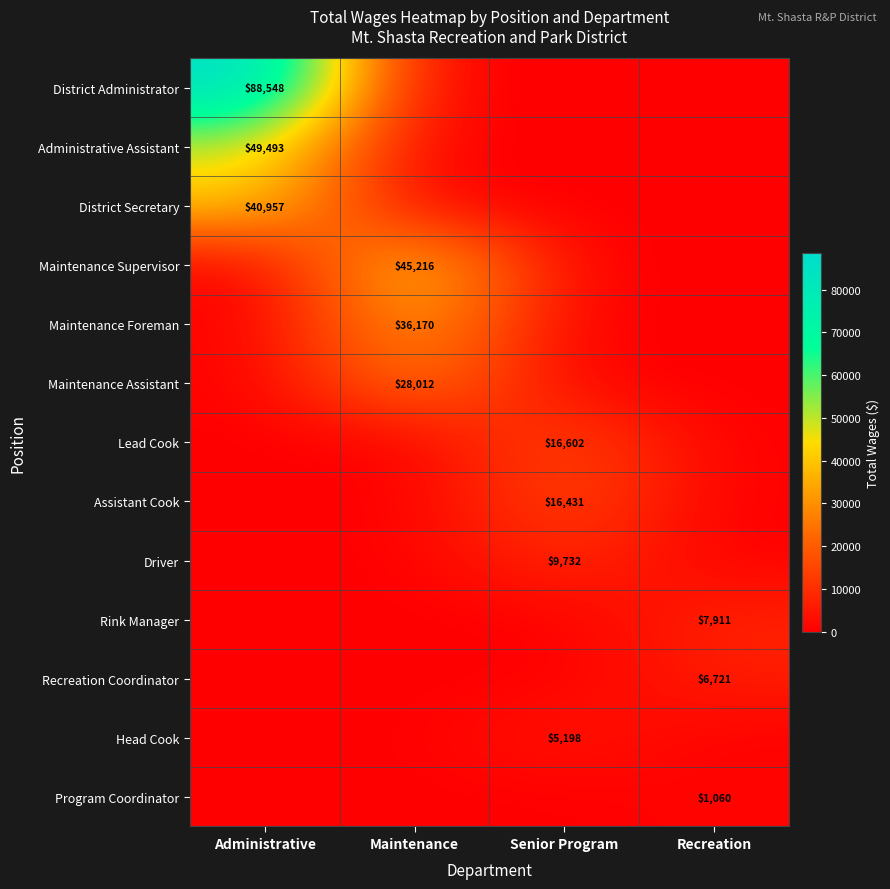

The value of Program Coordinator at Recreation is 1060. True or false?

True